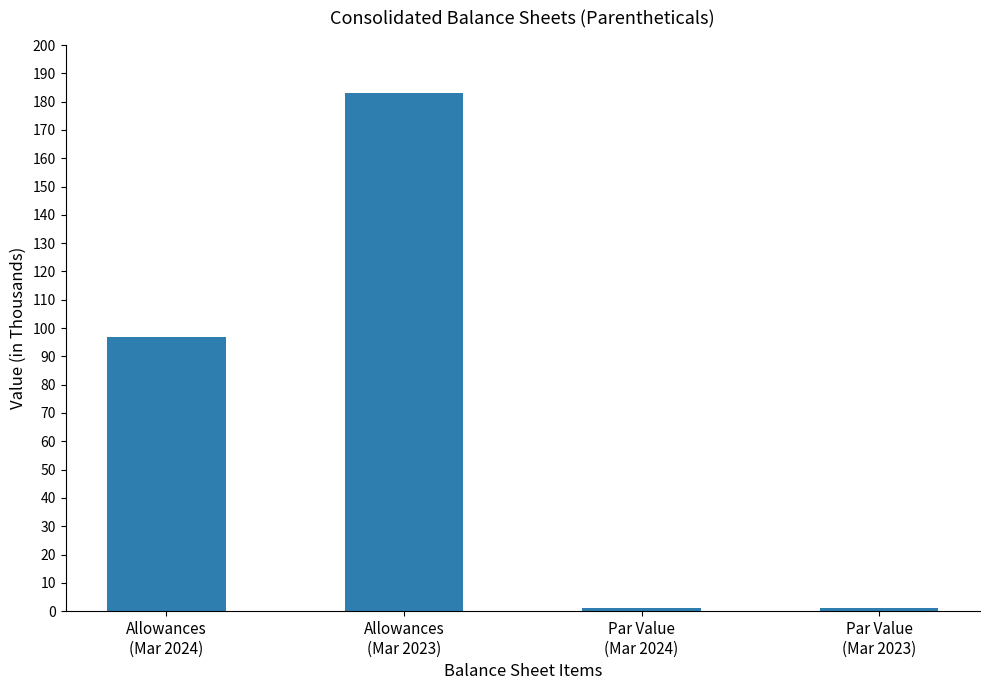

Reading left to right, transcribe all the data shown in this chart.

97	183	1	1